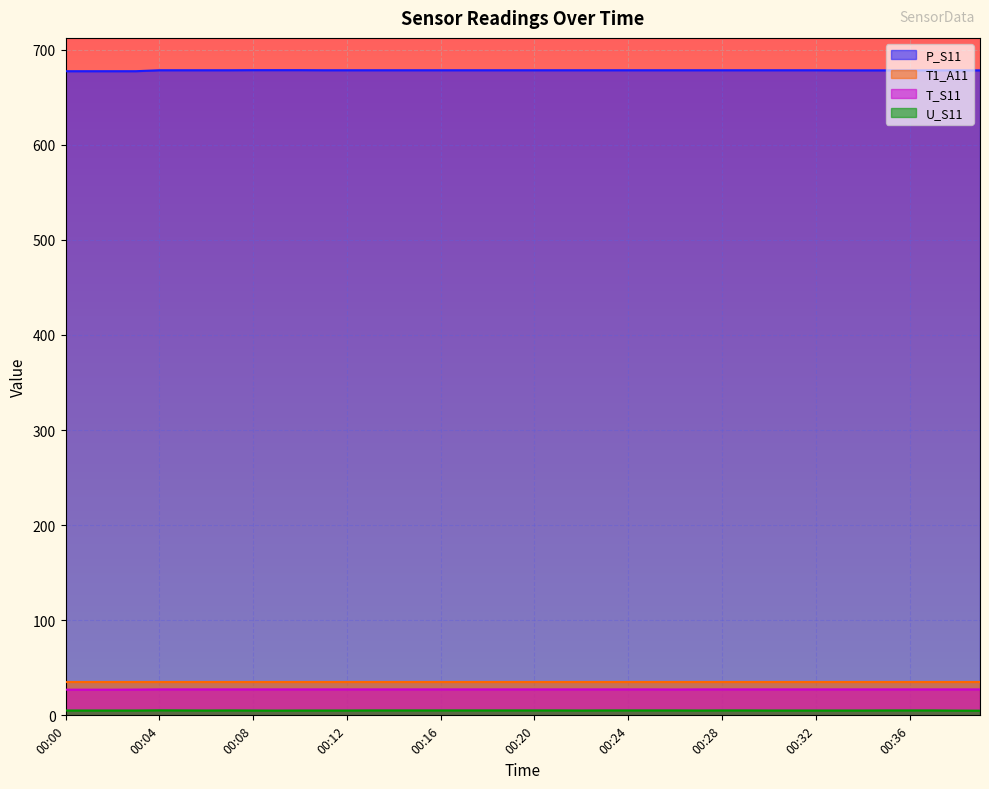

The value of P_S11 at 00:22 is 389.8. True or false?

False